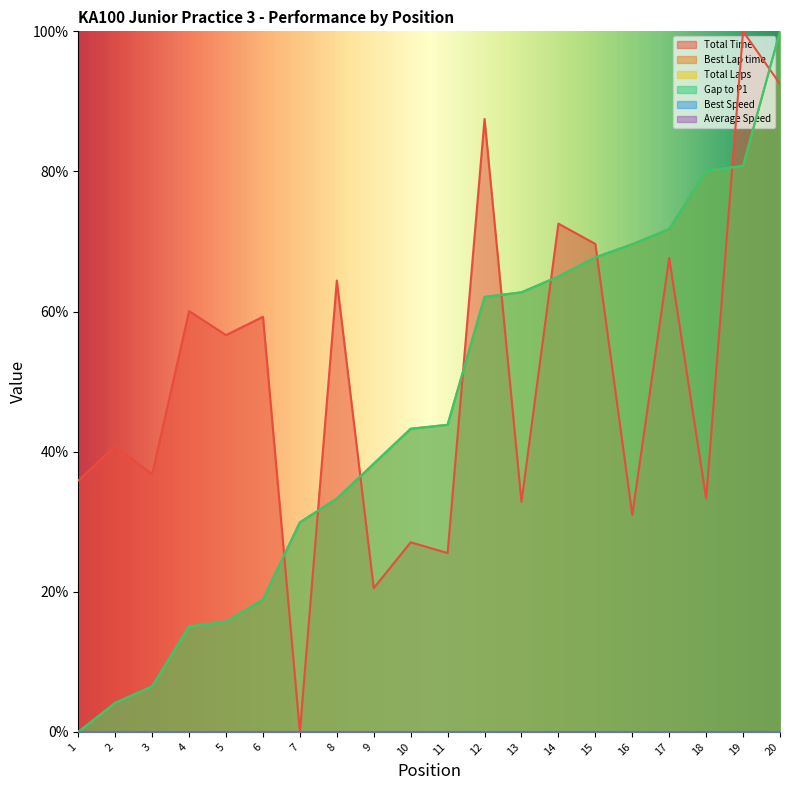

What is the approximate value of Gap to P1 at 6?

18.9